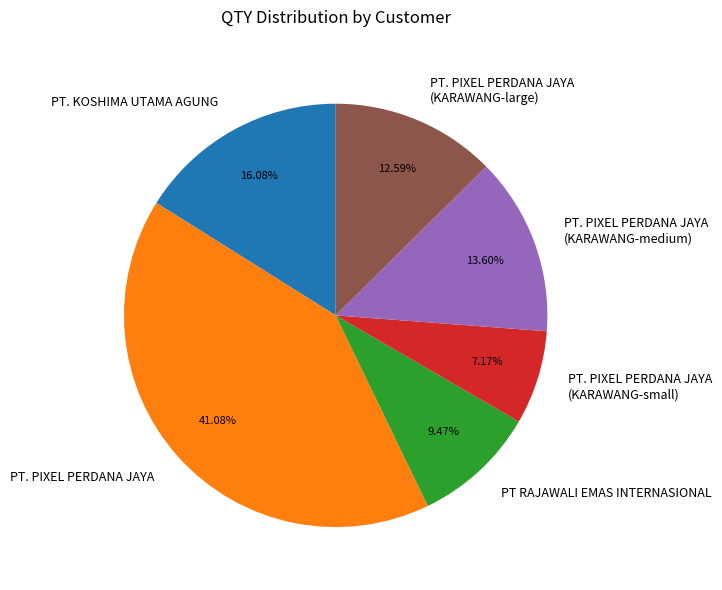

Count the number of slices in the pie.

6